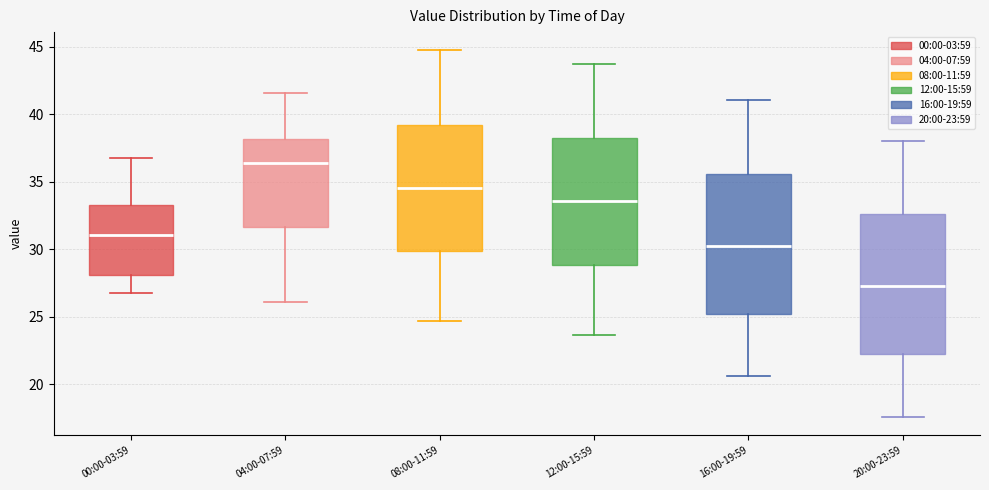

Where does the upper whisker of the box for 04:00-07:59 end on the y-axis? The values are not printed on the chart, so give them approximately, as read against the axis.

41.5